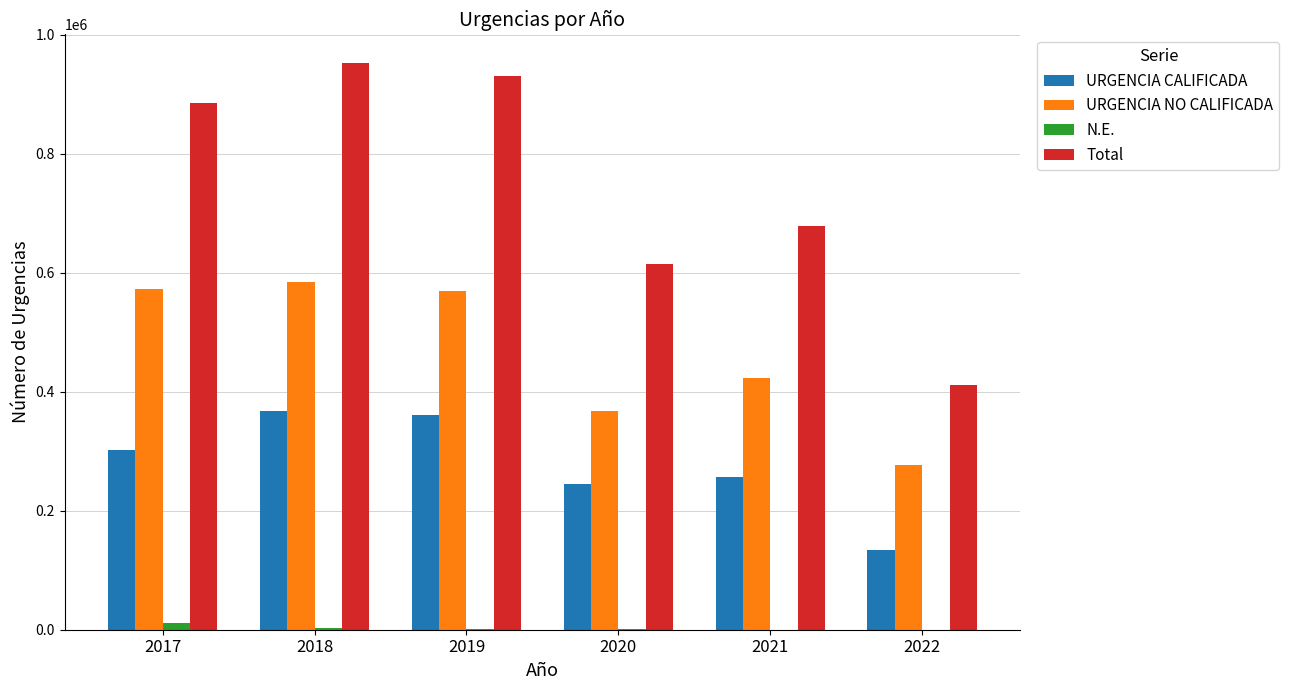

Which series has the largest total across all categories?

Total